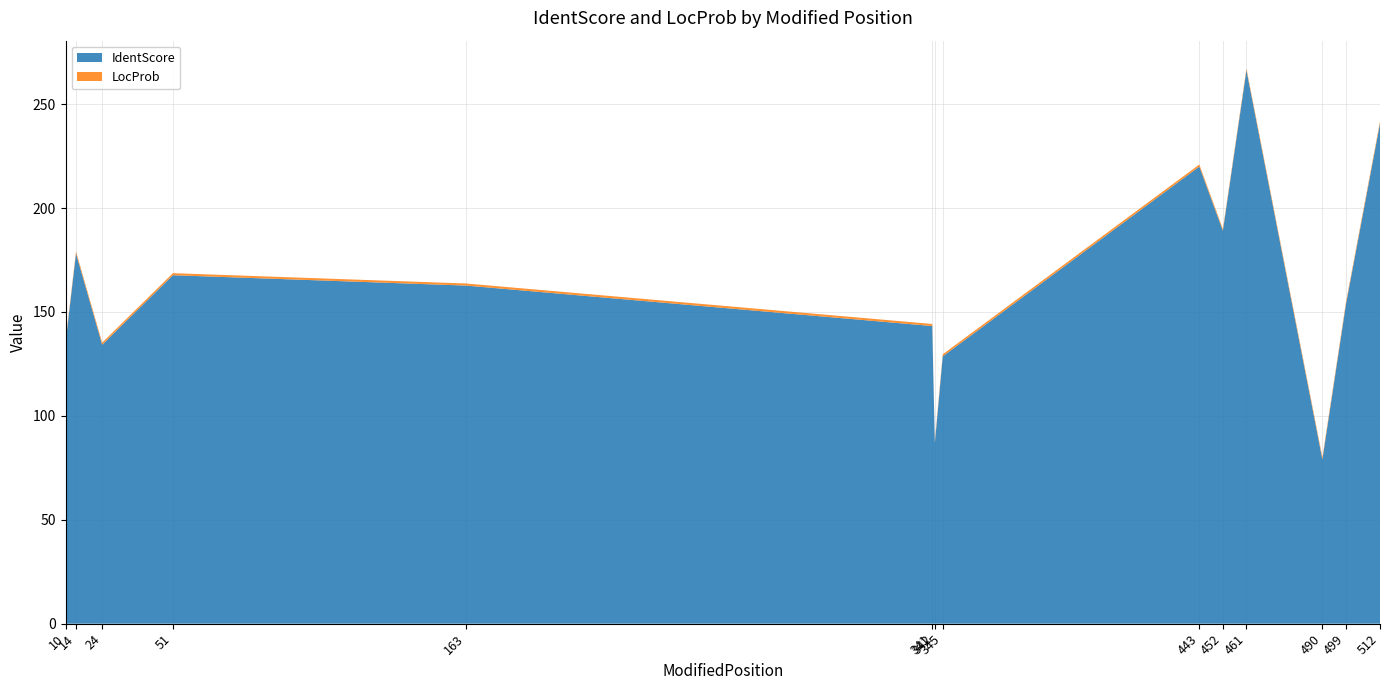

Reading left to right, list all the values displayed in this chart.

IdentScore: 10=135.0	14=178.2	24=134.2	51=167.7	163=162.7	341=143.2	342=87.0	345=128.6	443=220.0	452=189.1	461=266.3	490=79.0	499=153.7	512=240.7
LocProb: 10=1.0	14=1.0	24=1.0	51=1.0	163=1.0	341=1.0	342=0.9	345=1.0	443=1.0	452=0.8	461=0.9	490=1.0	499=1.0	512=1.0